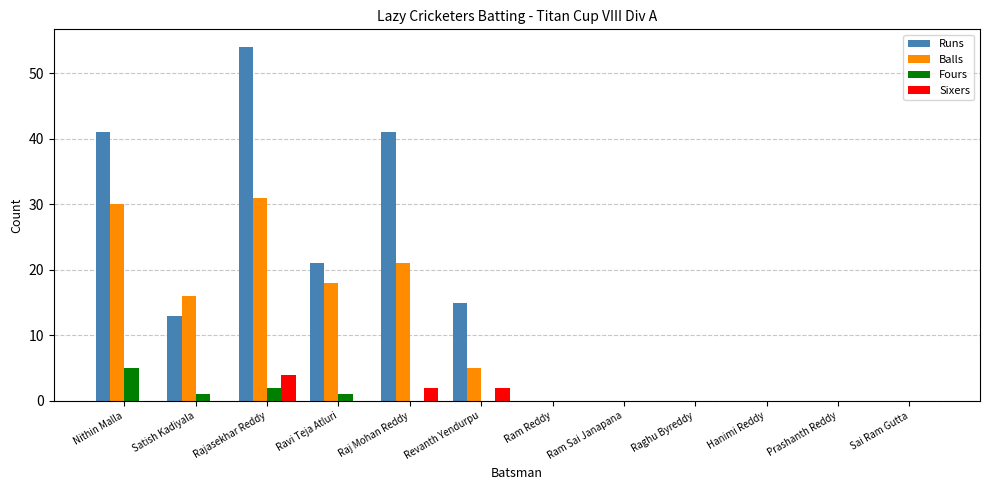

How many groups of bars are there?

12